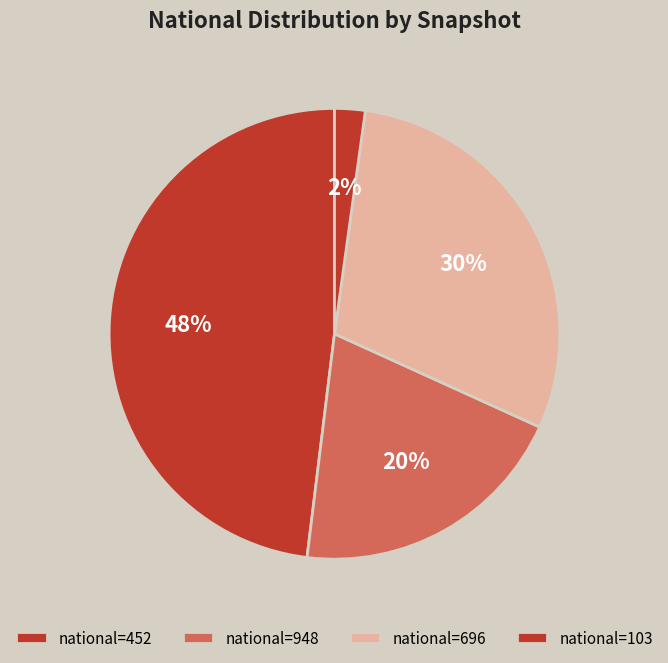

How many segments does this pie chart have?

4